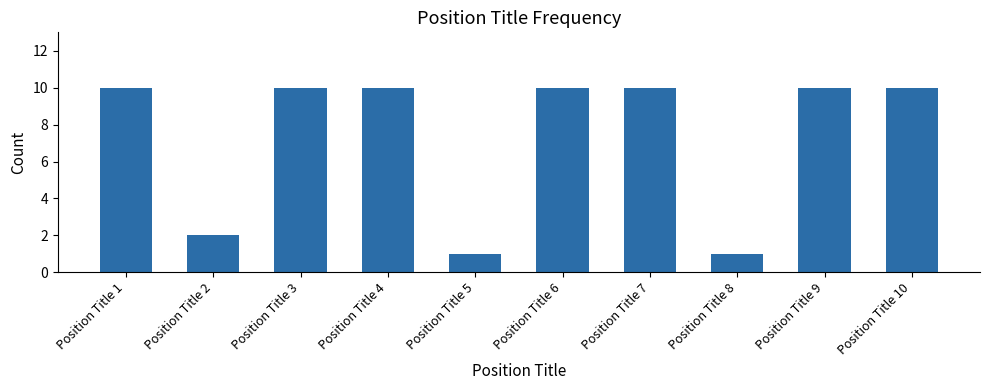

What is the average value?

7